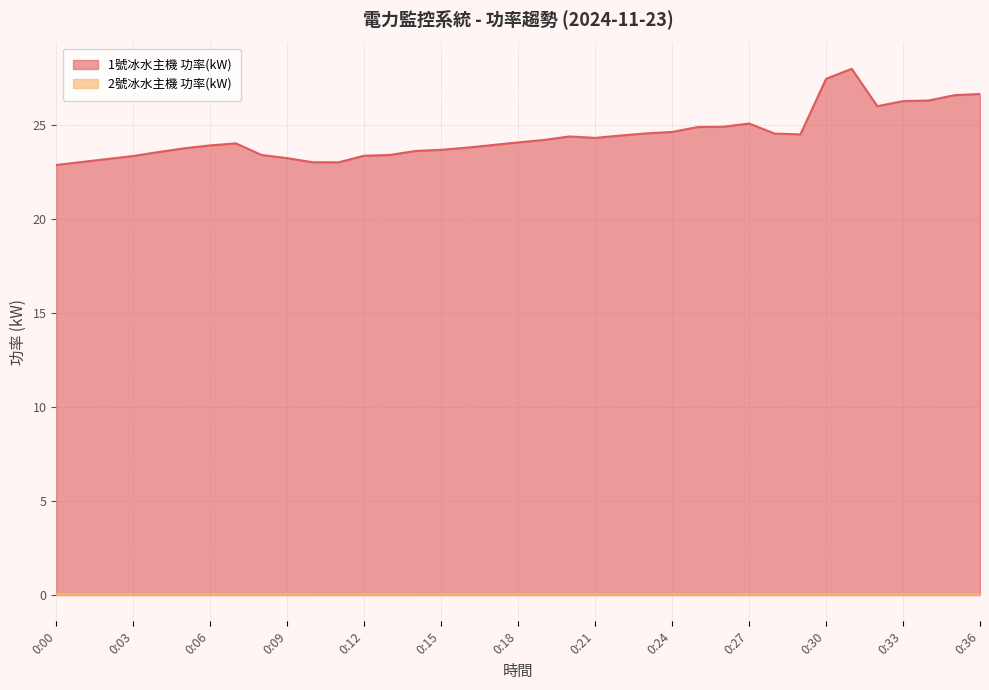

What is the sum of the 1號冰水主機 功率(kW) values at 0:12 and 0:15?

47.0